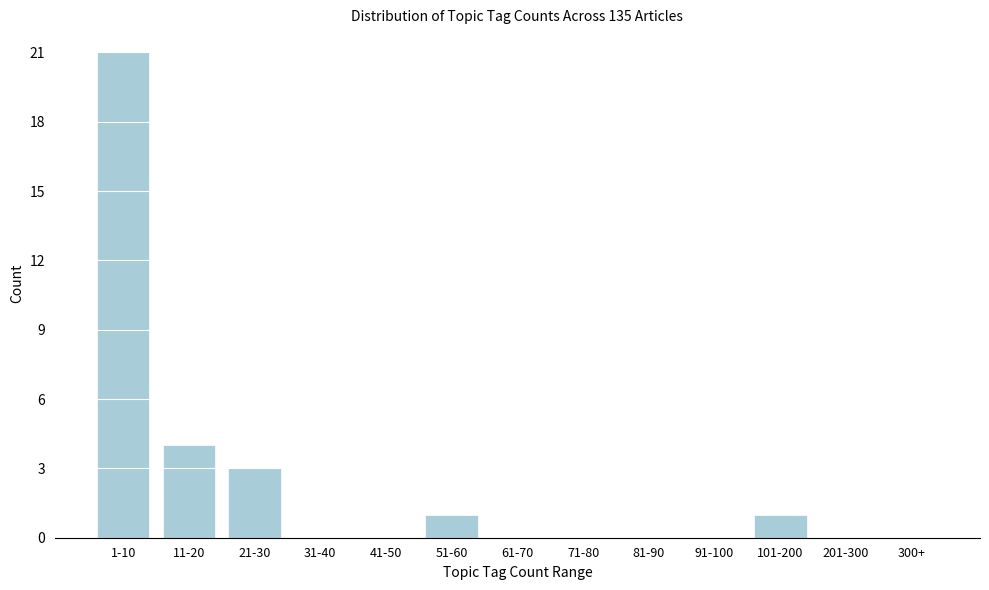

Reading right to left, list all the values displayed in this chart.

300+=0	201-300=0	101-200=1	91-100=0	81-90=0	71-80=0	61-70=0	51-60=1	41-50=0	31-40=0	21-30=3	11-20=4	1-10=21